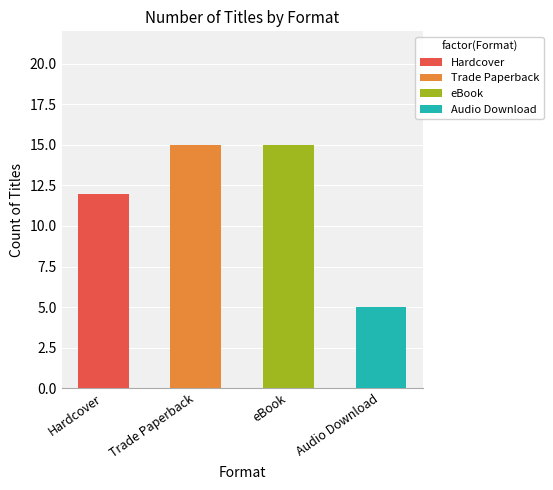

Is it true that the value at Hardcover is 3?

False